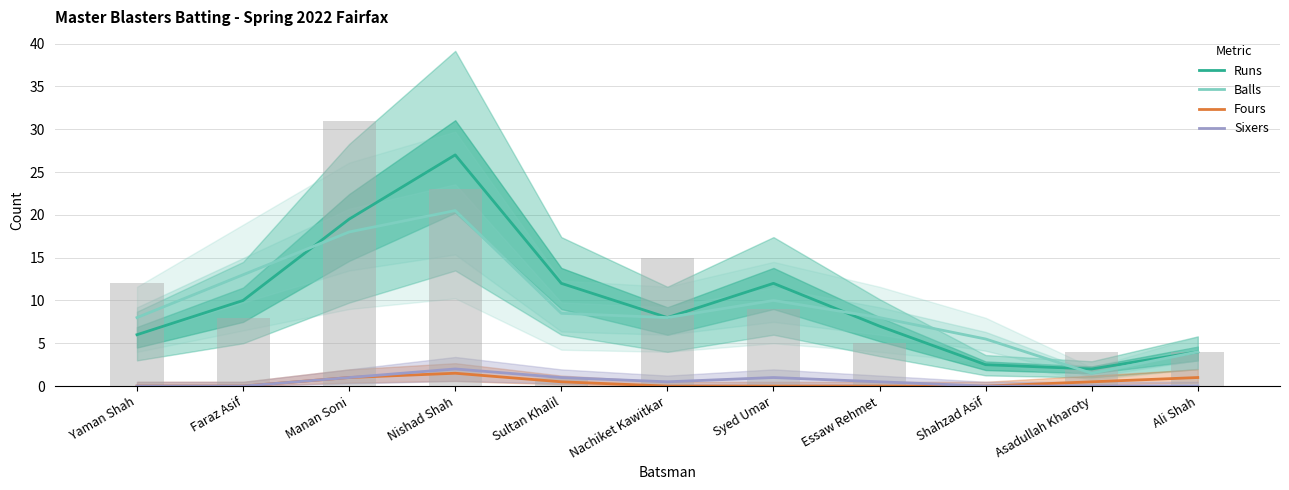

At Asadullah Kharoty, list the series in order from largest to smallest.

Runs, Balls, Fours, Sixers